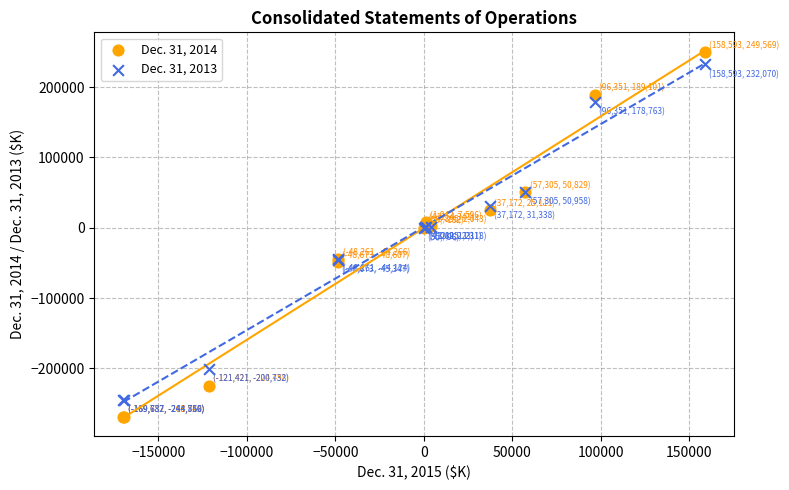

What is the X range (max minus min) for the scatter plot?

328330